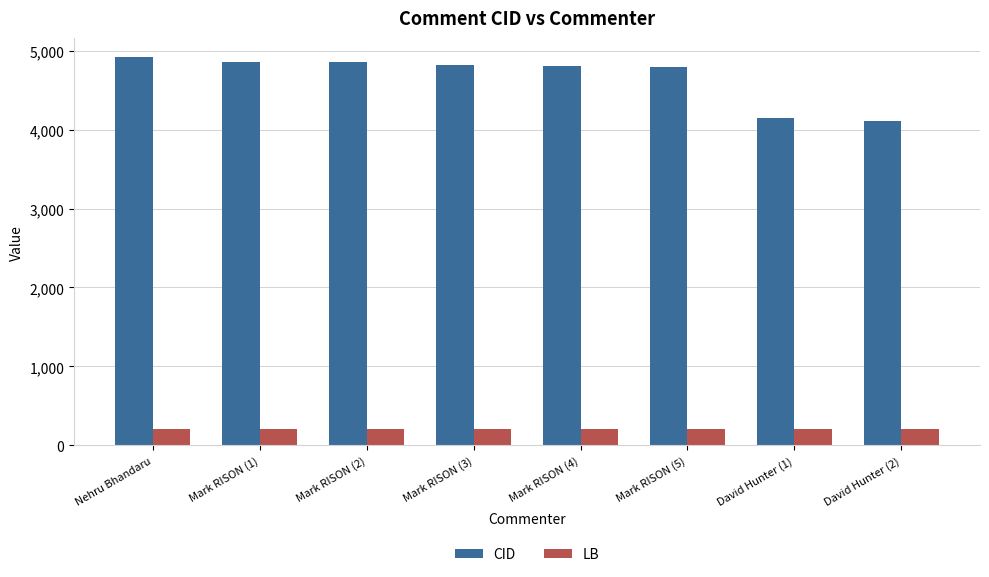

What is the smallest value displayed?

201